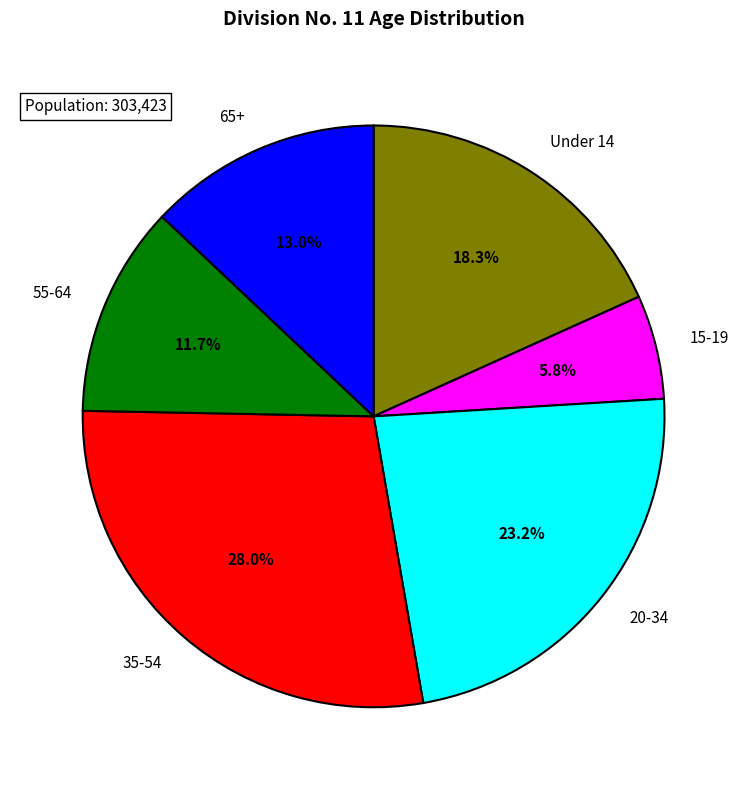

To the nearest percent, what is the average slice percentage?

17%